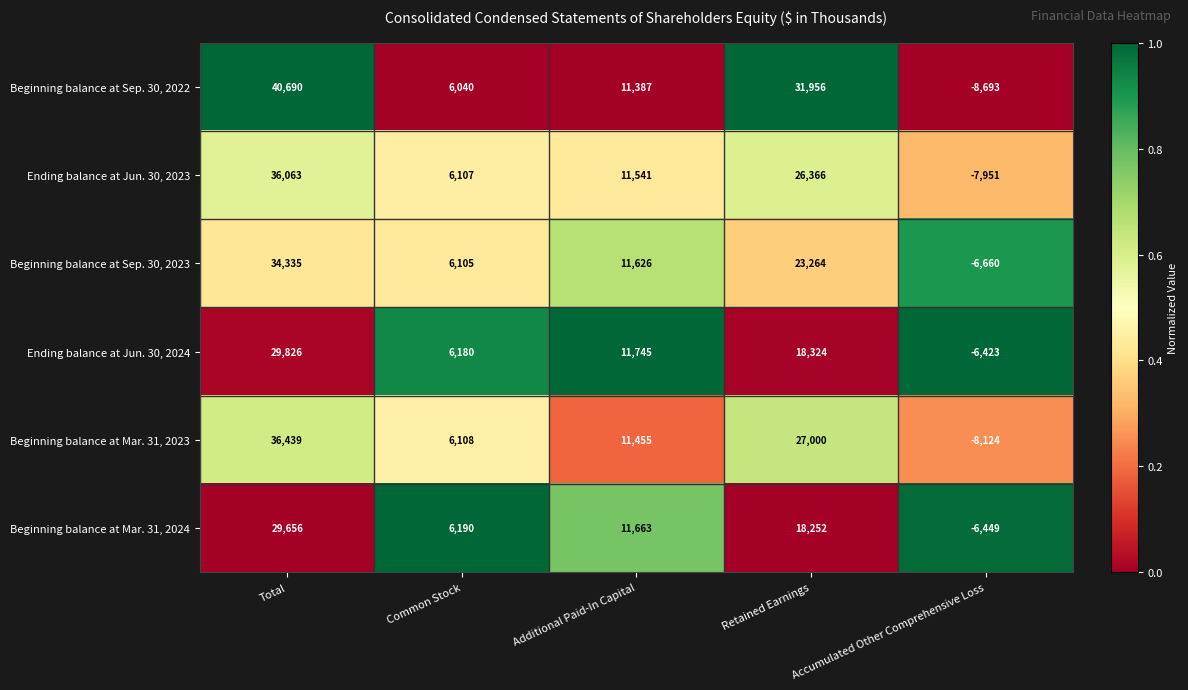

How many categories are shown in the chart?

5